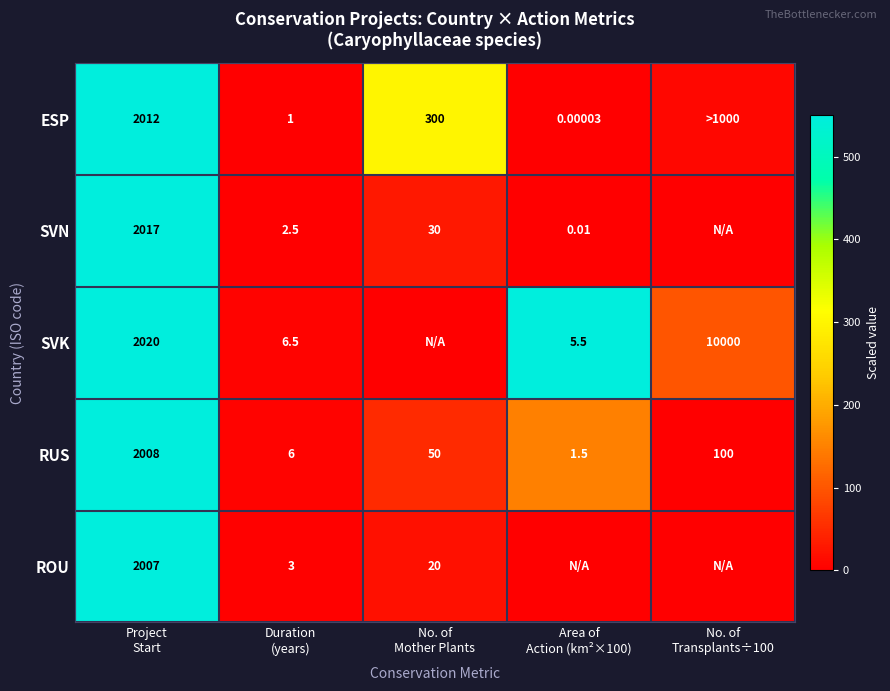

How many data points does each series have?

5